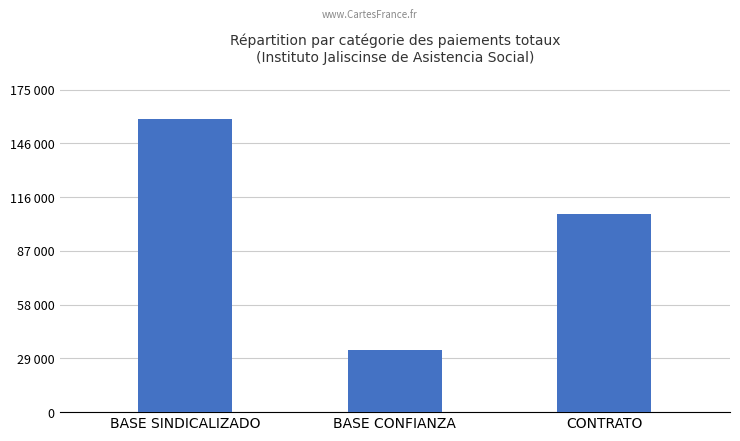

Does the chart contain any negative values?

No